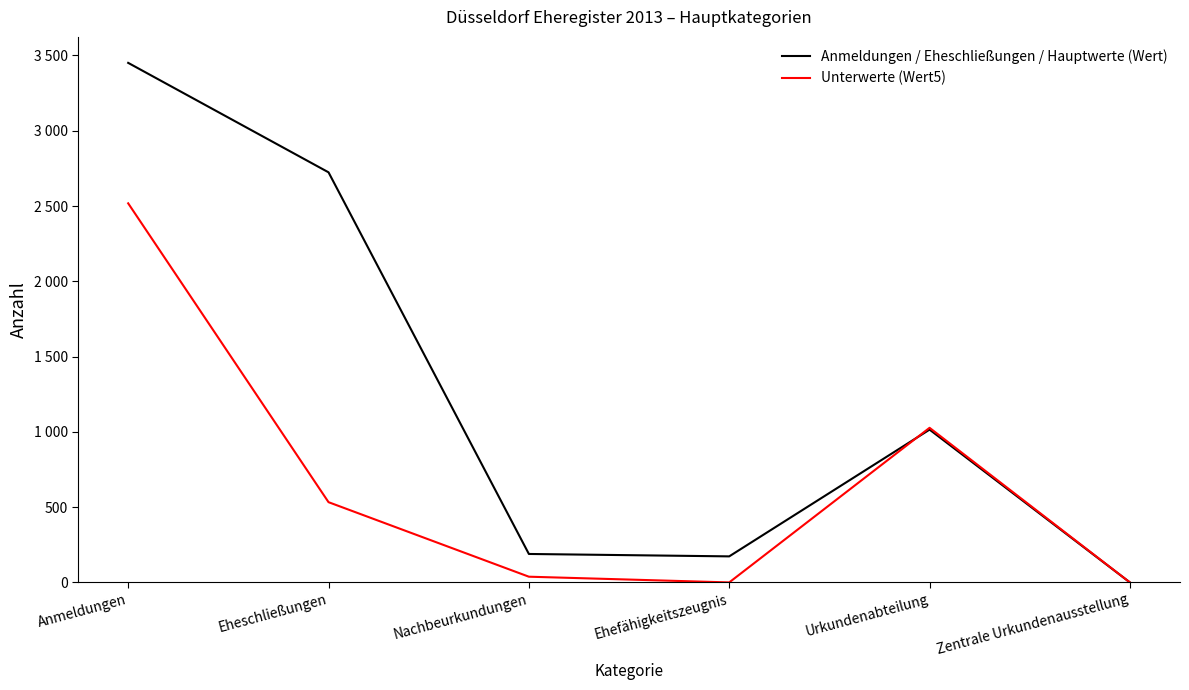

Where is Unterwerte (Wert5) nearest to the value 1259?

Urkundenabteilung